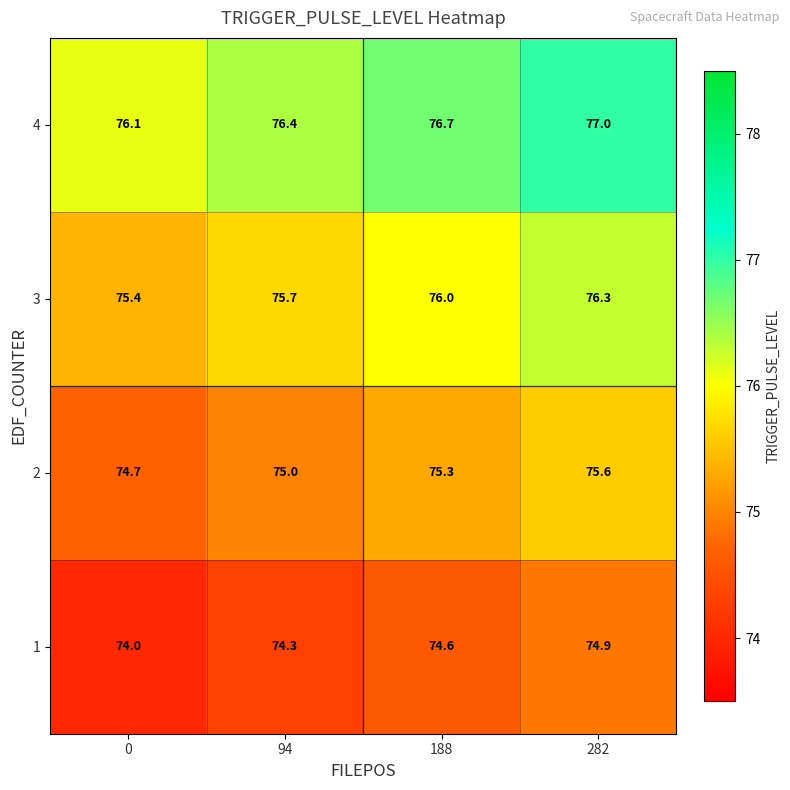

Which series has the largest total across all categories?

4